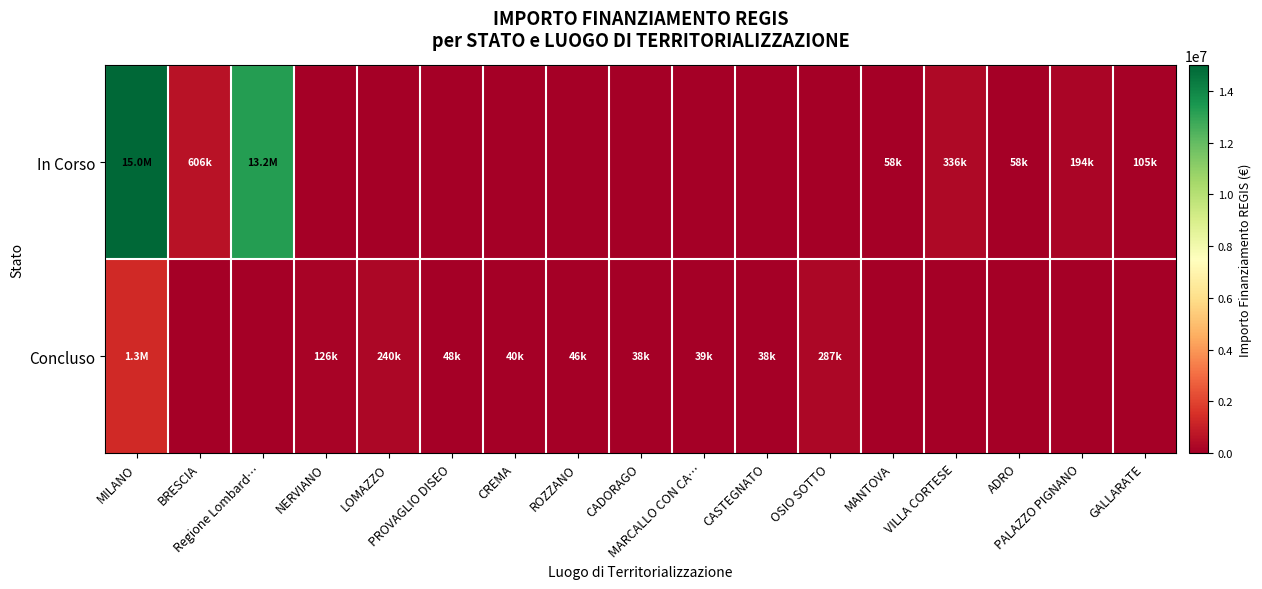

Reading left to right, extract all data points from this chart.

In Corso: MILANO=14985485.7	BRESCIA=606038.0	Regione Lombard…=13249651.0	NERVIANO=0.0	LOMAZZO=0.0	PROVAGLIO DISEO=0.0	CREMA=0.0	ROZZANO=0.0	CADORAGO=0.0	MARCALLO CON CA…=0.0	CASTEGNATO=0.0	OSIO SOTTO=0.0	MANTOVA=57500.0	VILLA CORTESE=336205.7	ADRO=58450.0	PALAZZO PIGNANO=194200.0	GALLARATE=105085.0
Concluso: MILANO=1338340.7	BRESCIA=0.0	Regione Lombard…=0.0	NERVIANO=126396.2	LOMAZZO=240264.2	PROVAGLIO DISEO=48500.0	CREMA=39998.0	ROZZANO=45928.5	CADORAGO=38500.0	MARCALLO CON CA…=38520.0	CASTEGNATO=37900.0	OSIO SOTTO=286770.0	MANTOVA=0.0	VILLA CORTESE=0.0	ADRO=0.0	PALAZZO PIGNANO=0.0	GALLARATE=0.0